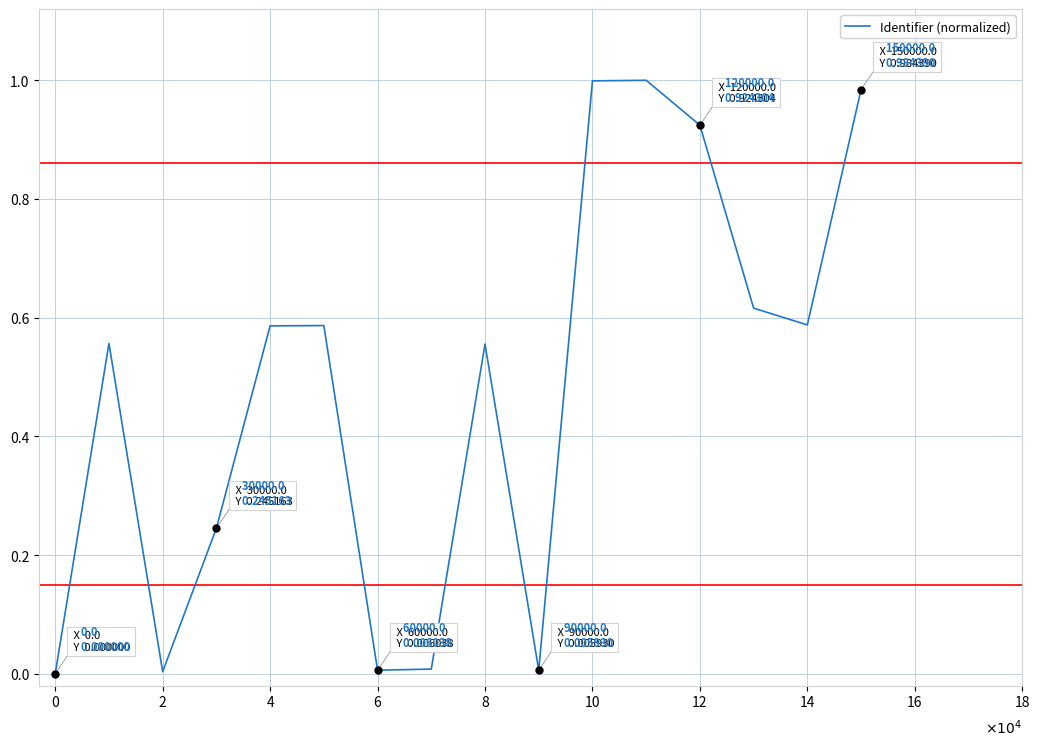

The value of Identifier (normalized) at 0 is -0.4. True or false?

False